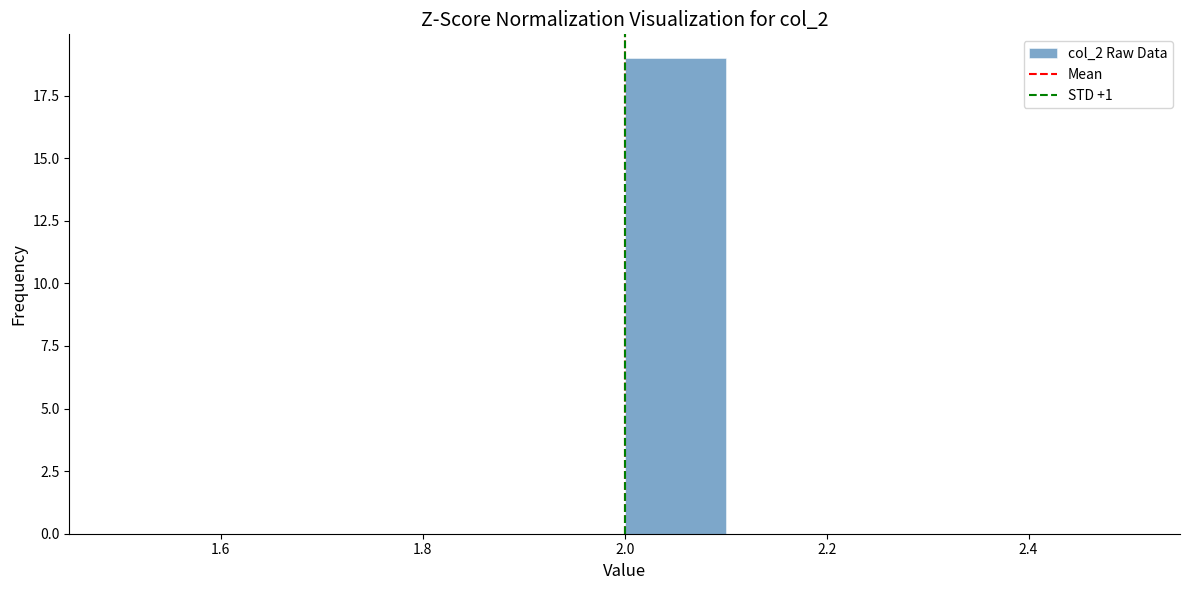

Reading left to right, list every bar in this chart as the range it spans on the x-axis followed by its height. The values are not printed on the chart, so give them approximately, as read against the axis.

1.5 to 1.6: 0
1.6 to 1.7: 0
1.7 to 1.8: 0
1.8 to 1.9: 0
1.9 to 2.0: 0
2.0 to 2.1: 19
2.1 to 2.2: 0
2.2 to 2.3: 0
2.3 to 2.4: 0
2.4 to 2.5: 0